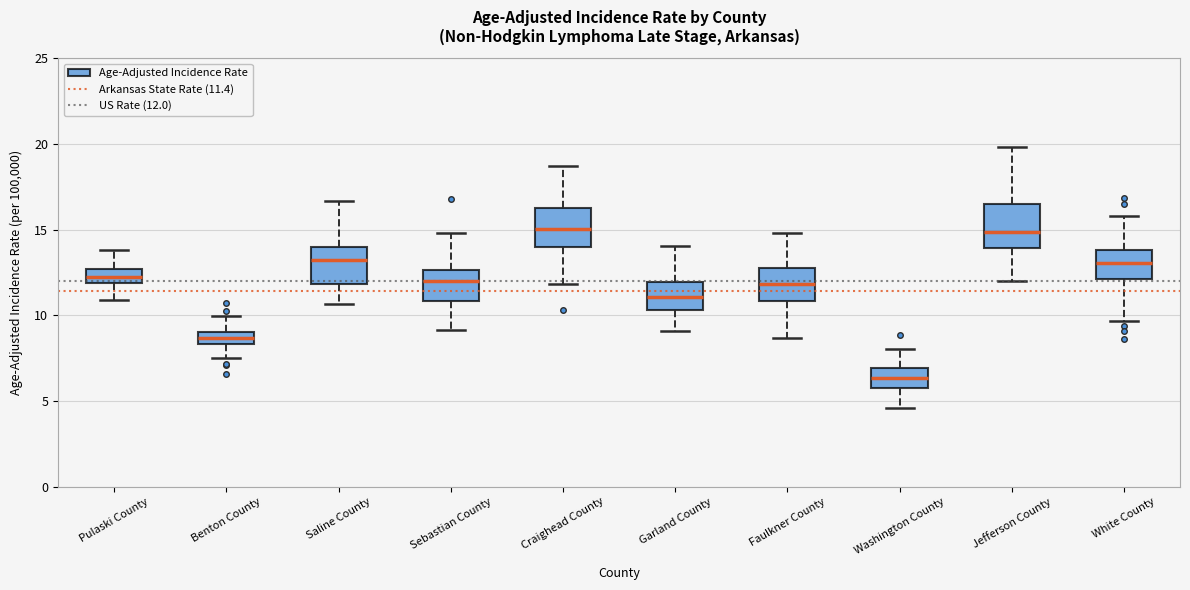

Where does the upper whisker of the box for Craighead County end on the y-axis? The values are not printed on the chart, so give them approximately, as read against the axis.

18.5